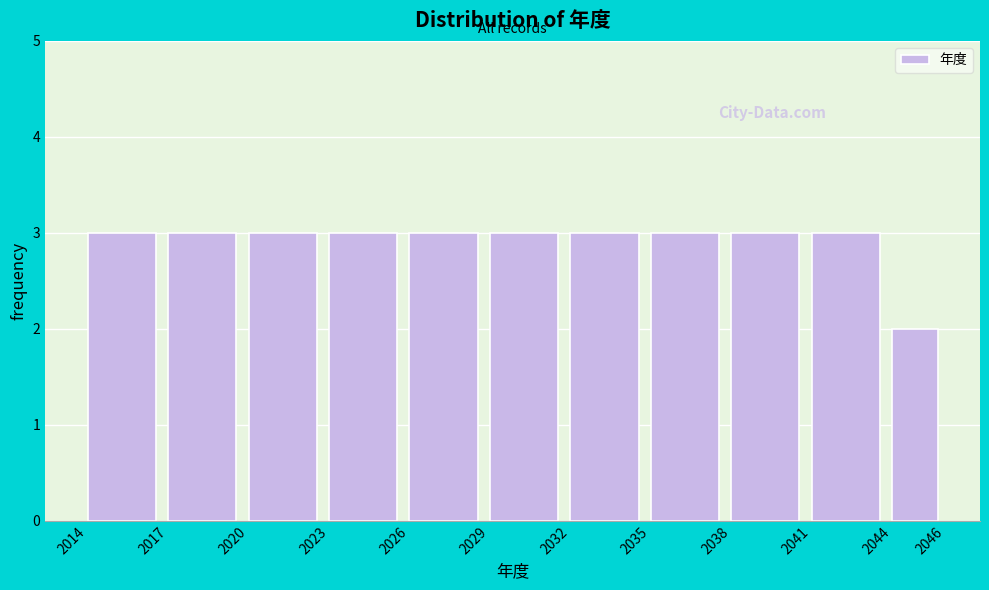

Reading left to right, transcribe this chart: for each bar, give the range it covers on the x-axis and its height. The values are not printed on the chart, so give them approximately, as read against the axis.

2014 to 2017: 3
2017 to 2020: 3
2020 to 2023: 3
2023 to 2026: 3
2026 to 2029: 3
2029 to 2032: 3
2032 to 2035: 3
2035 to 2038: 3
2038 to 2041: 3
2041 to 2044: 3
2044 to 2046: 2